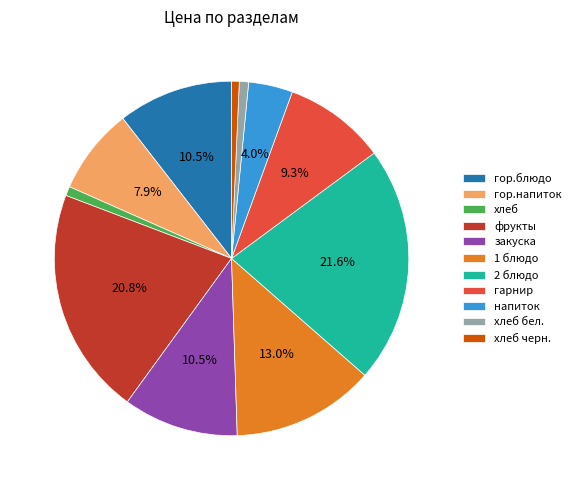

To the nearest percent, what is the difference between the гарнир and 1 блюдо slice percentages?

4%